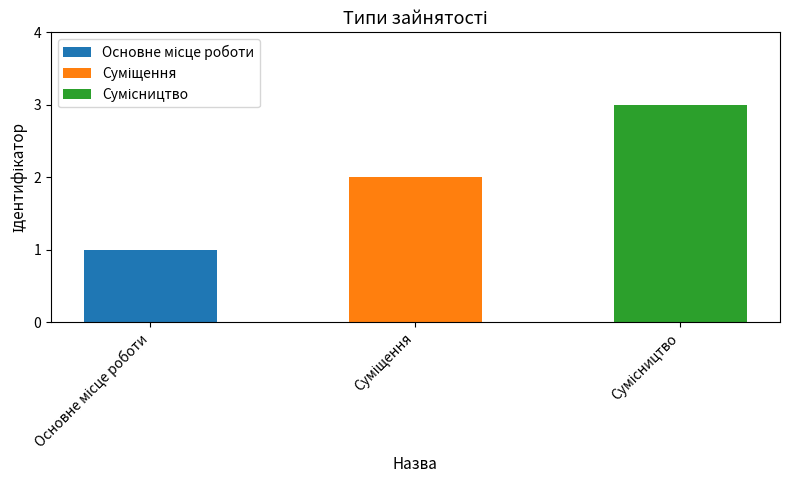

What position from the right is Основне місце роботи?

3